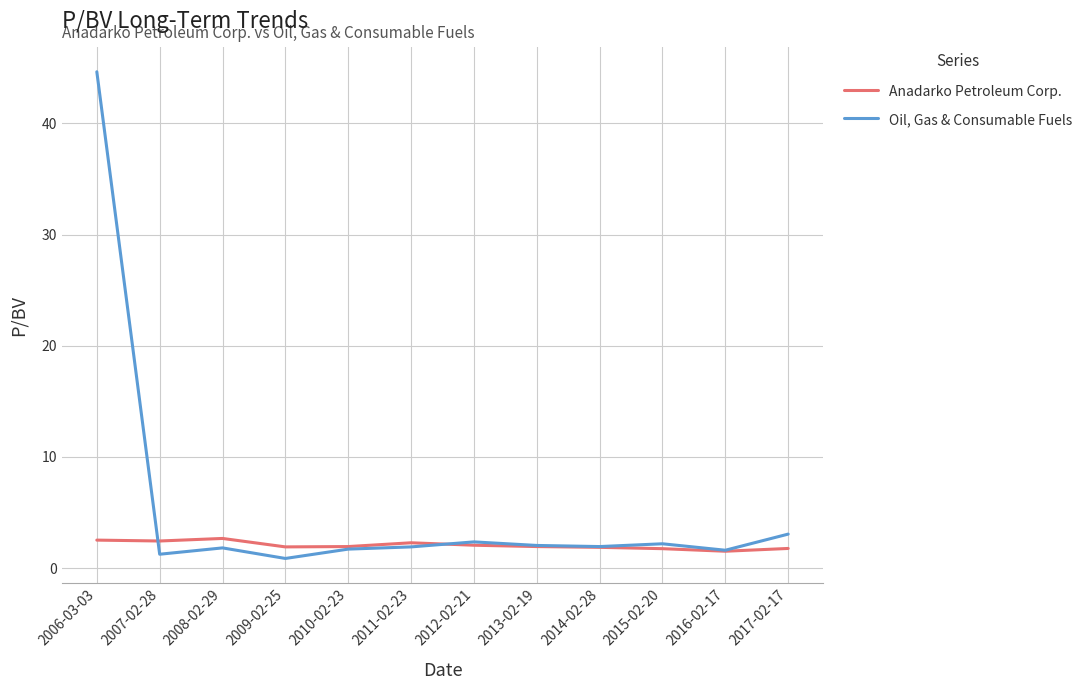

List the series in order of their peak value, highest first.

Oil, Gas & Consumable Fuels, Anadarko Petroleum Corp.